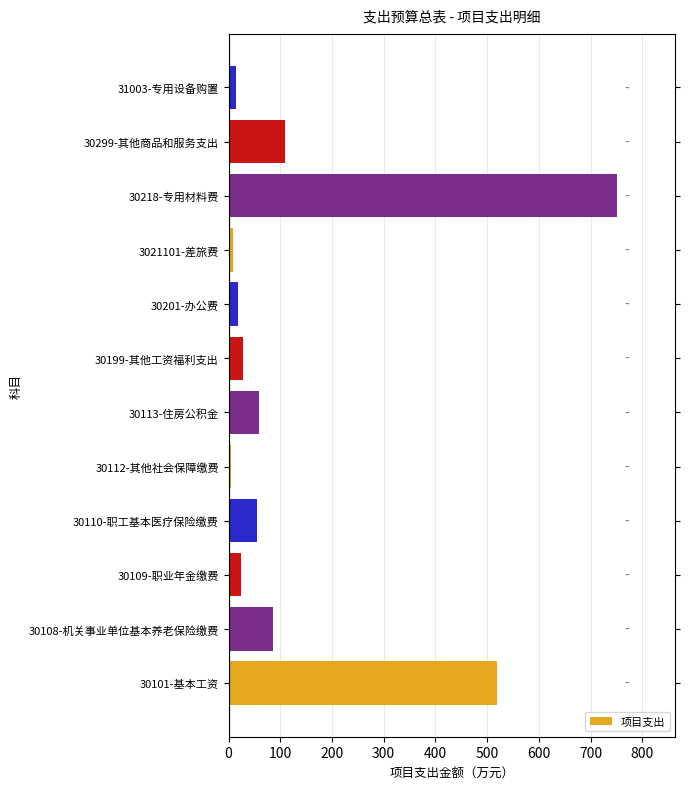

What is the difference between the second highest and minimum values?

515.2